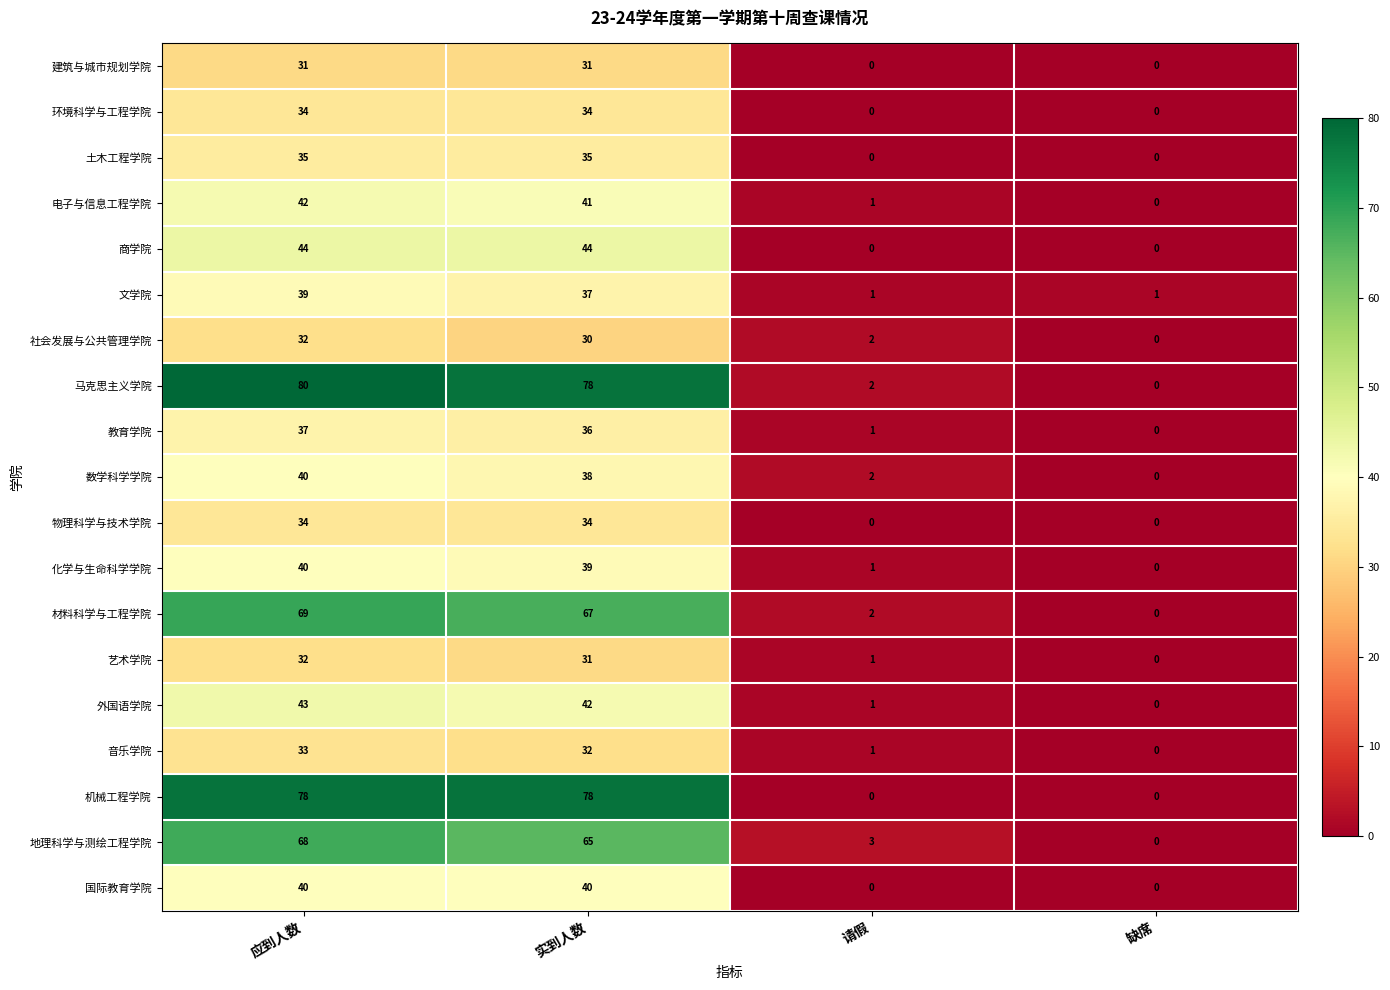

The value of 电子与信息工程学院 at 缺席 is -15. True or false?

False